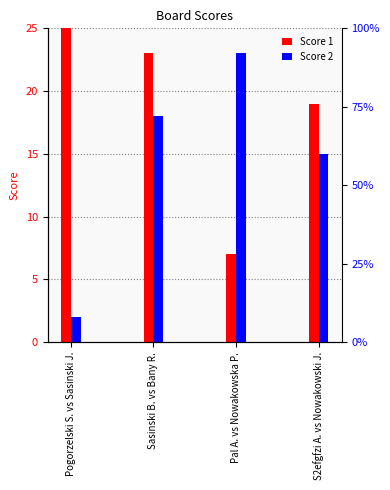

What position from the left is Sasinski B. vs Bany R.?

2